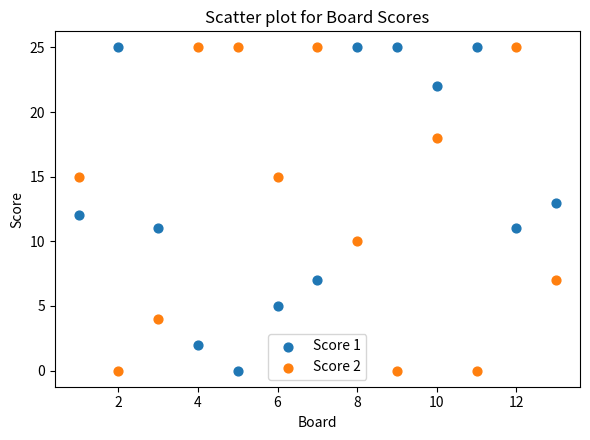

What is the X range (max minus min) for the scatter plot?

12